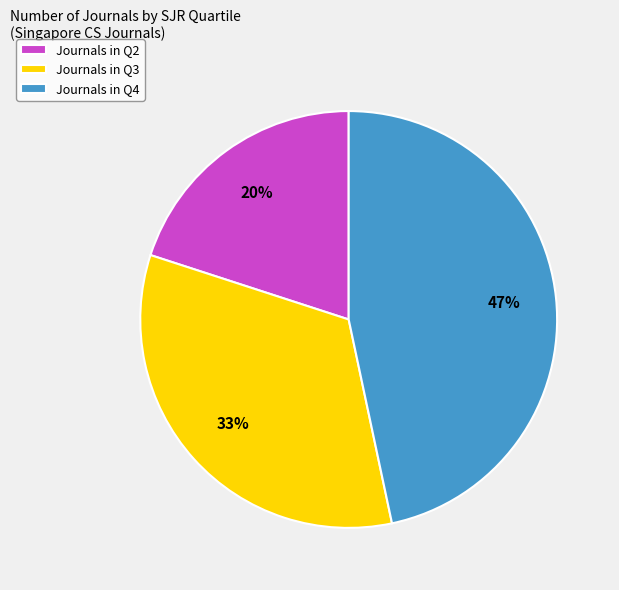

What is the smallest slice in the pie chart?

Journals in Q2